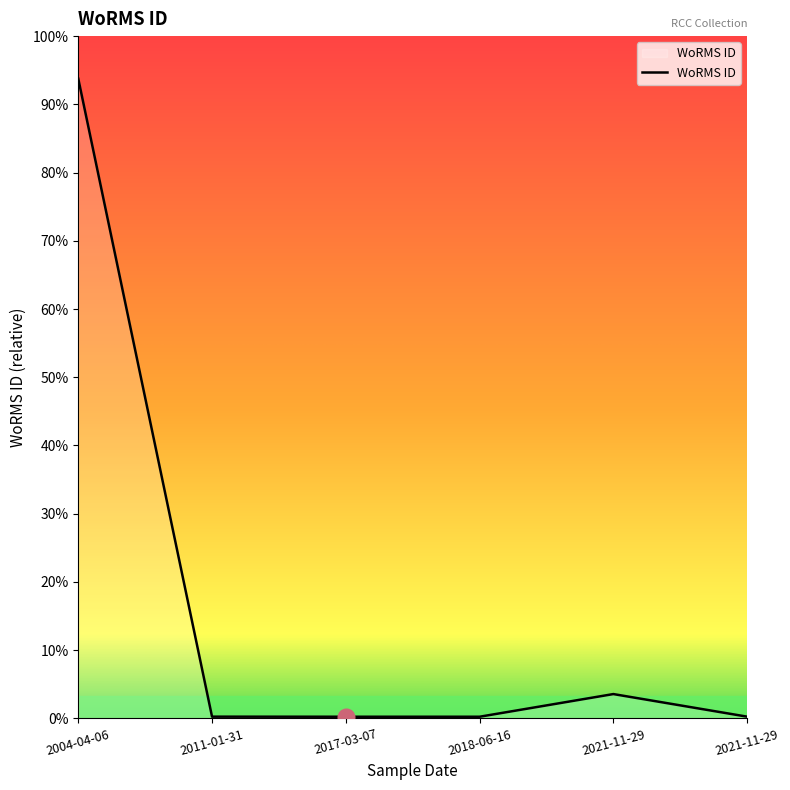

Does the chart display data point markers on the line(s)?

No